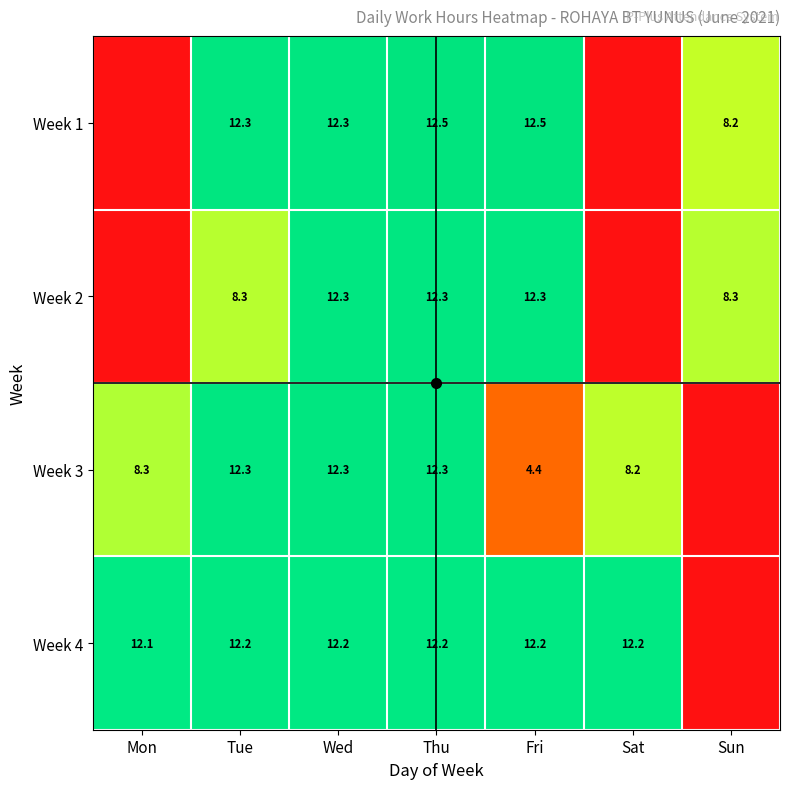

What is the maximum value for Week 2?

12.3